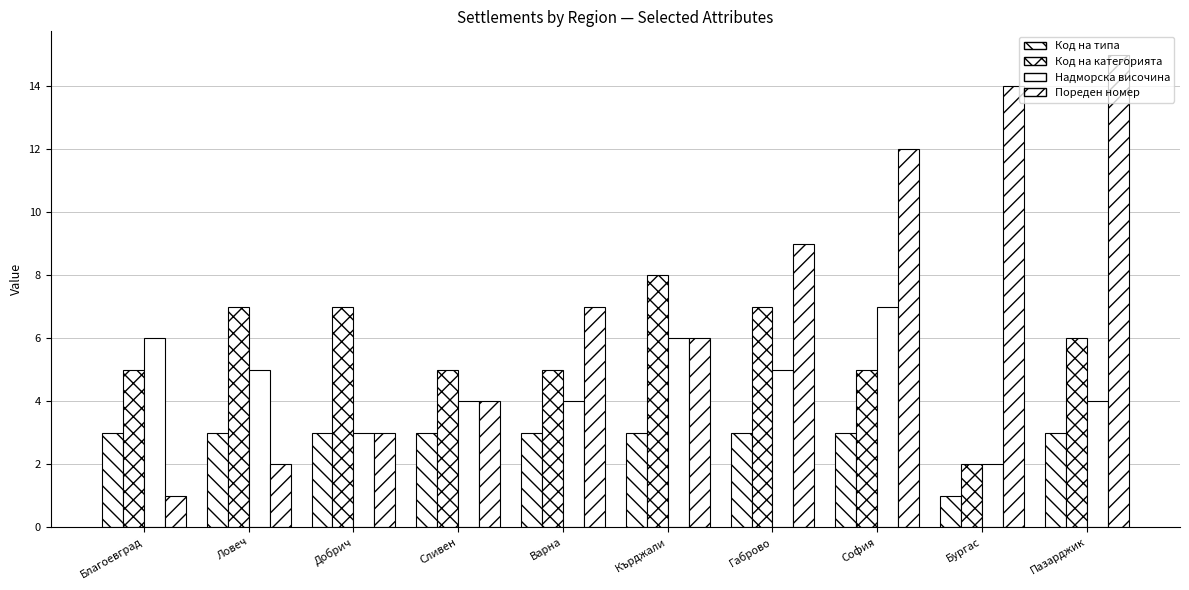

Which has a higher value, Бургас or Сливен?

Сливен